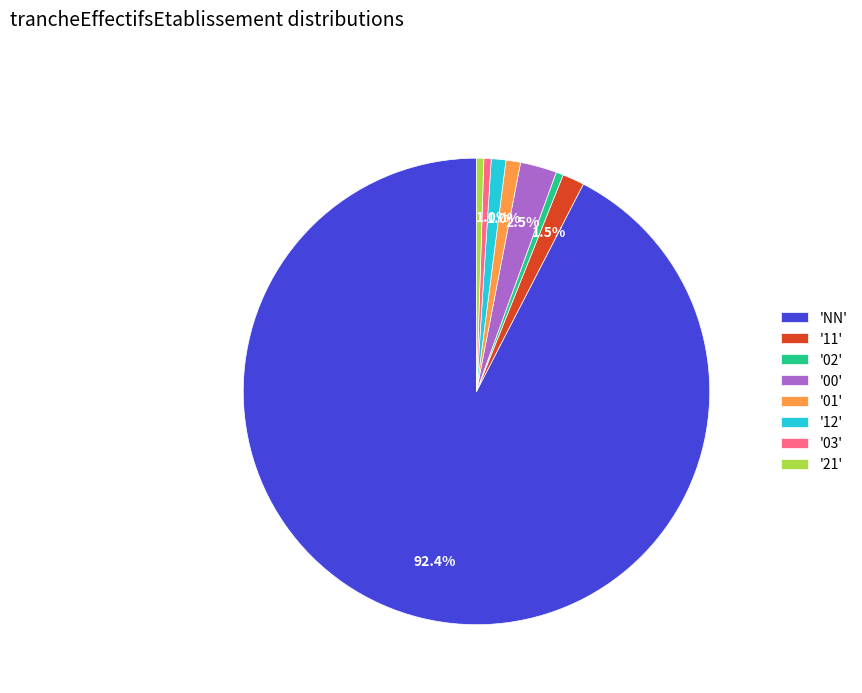

Is the sum of '02' and '11' greater than half?

No